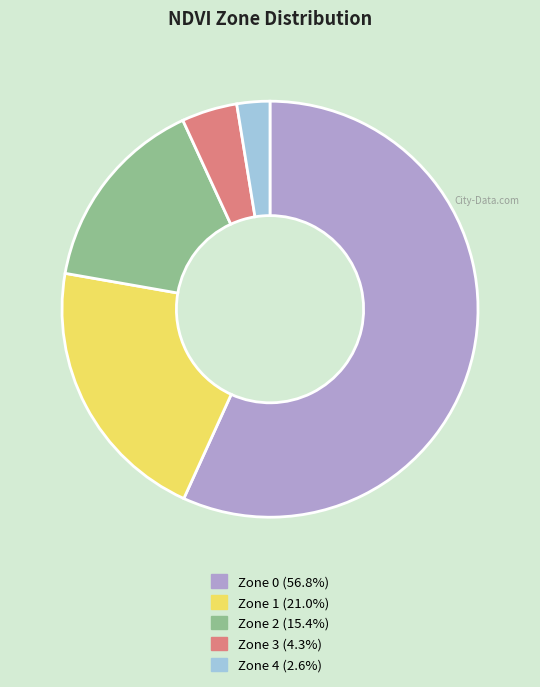

Count the number of slices in the pie.

5